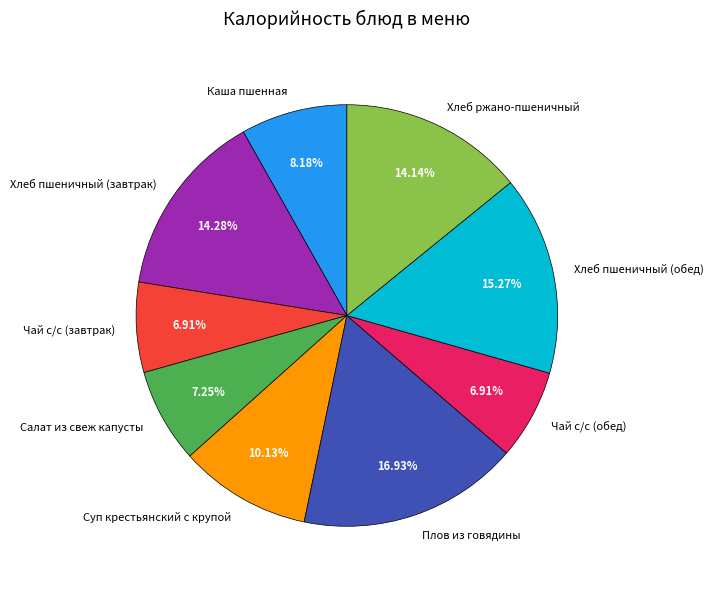

To the nearest percent, what is the combined percentage of Плов из говядины and Чай с/с (обед)?

24%